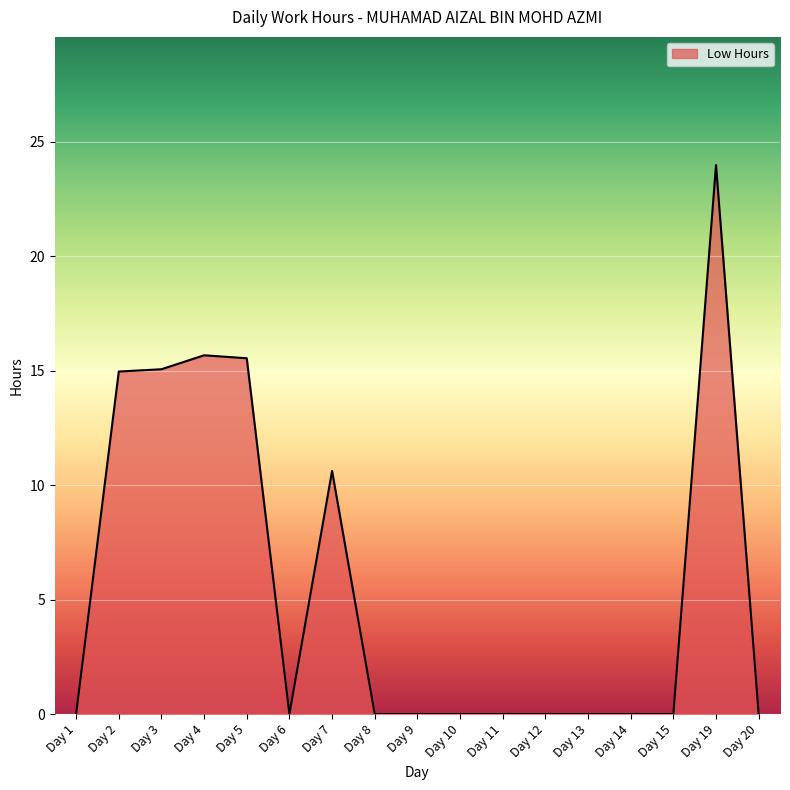

What is the ratio of the value at Day 5 to the value at Day 19?

0.6